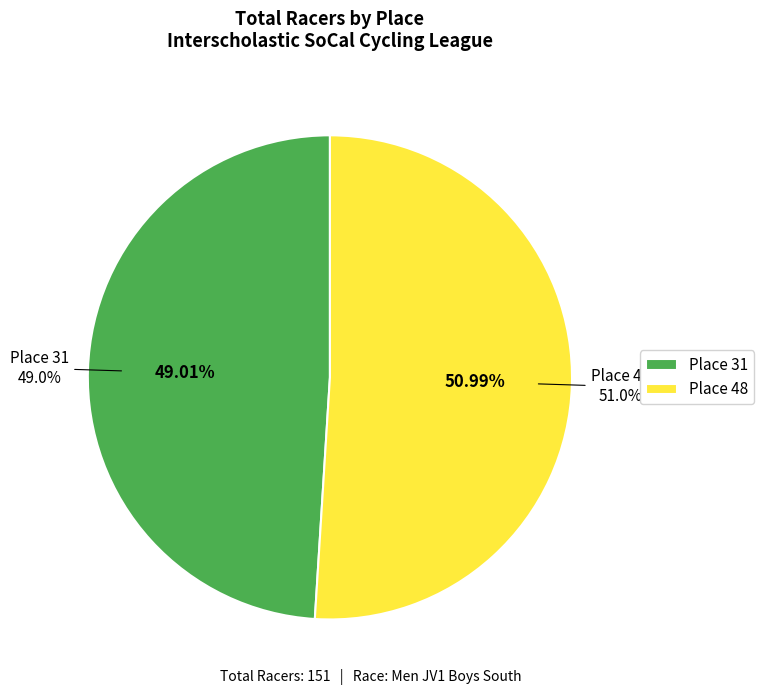

What is the largest slice in the pie chart?

Place 48